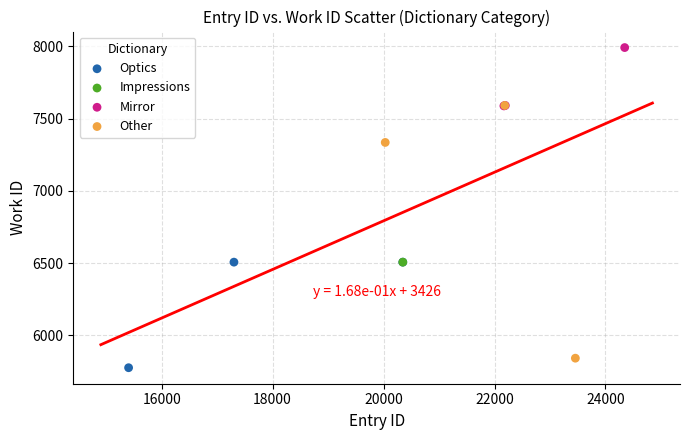

Which series contains the lowest Y value?

Optics